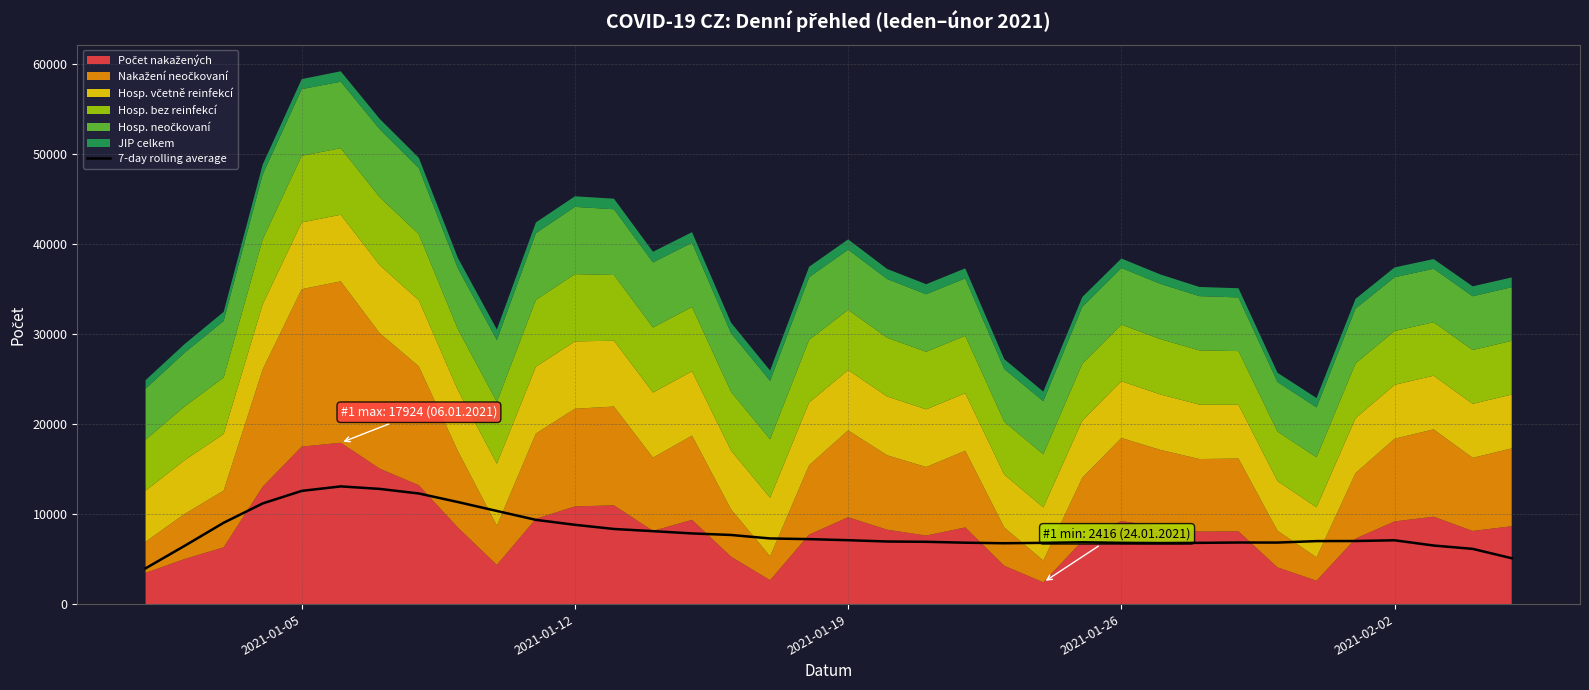

What is the highest value of the 7-day rolling average series?

13073.1